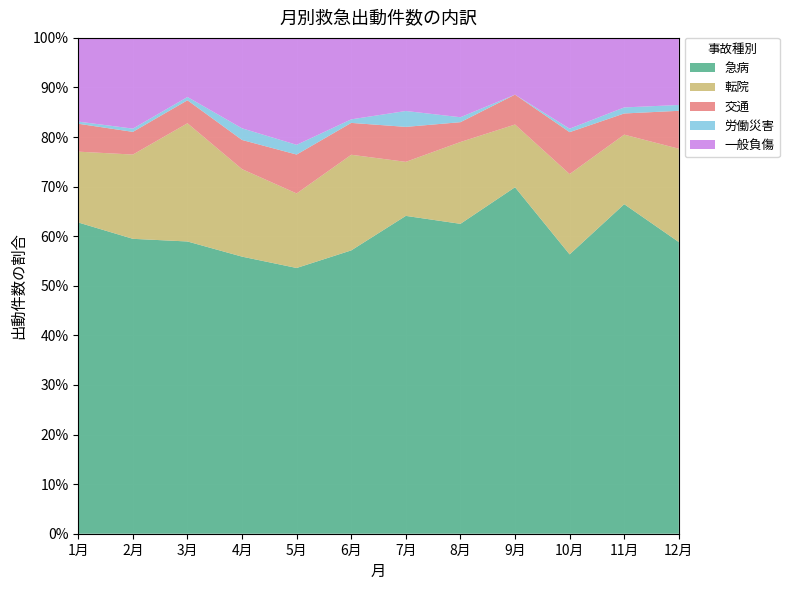

Reading left to right, what are all the values shown in this chart?

急病: 145	91	89	95	82	80	100	125	116	80	109	100
転院: 33	26	36	30	23	27	17	33	21	23	23	32
交通: 13	7	7	10	12	9	11	8	10	12	7	13
労働災害: 1	1	1	4	3	1	5	2	0	1	2	2
一般負傷: 39	28	18	31	33	23	23	32	19	26	23	23